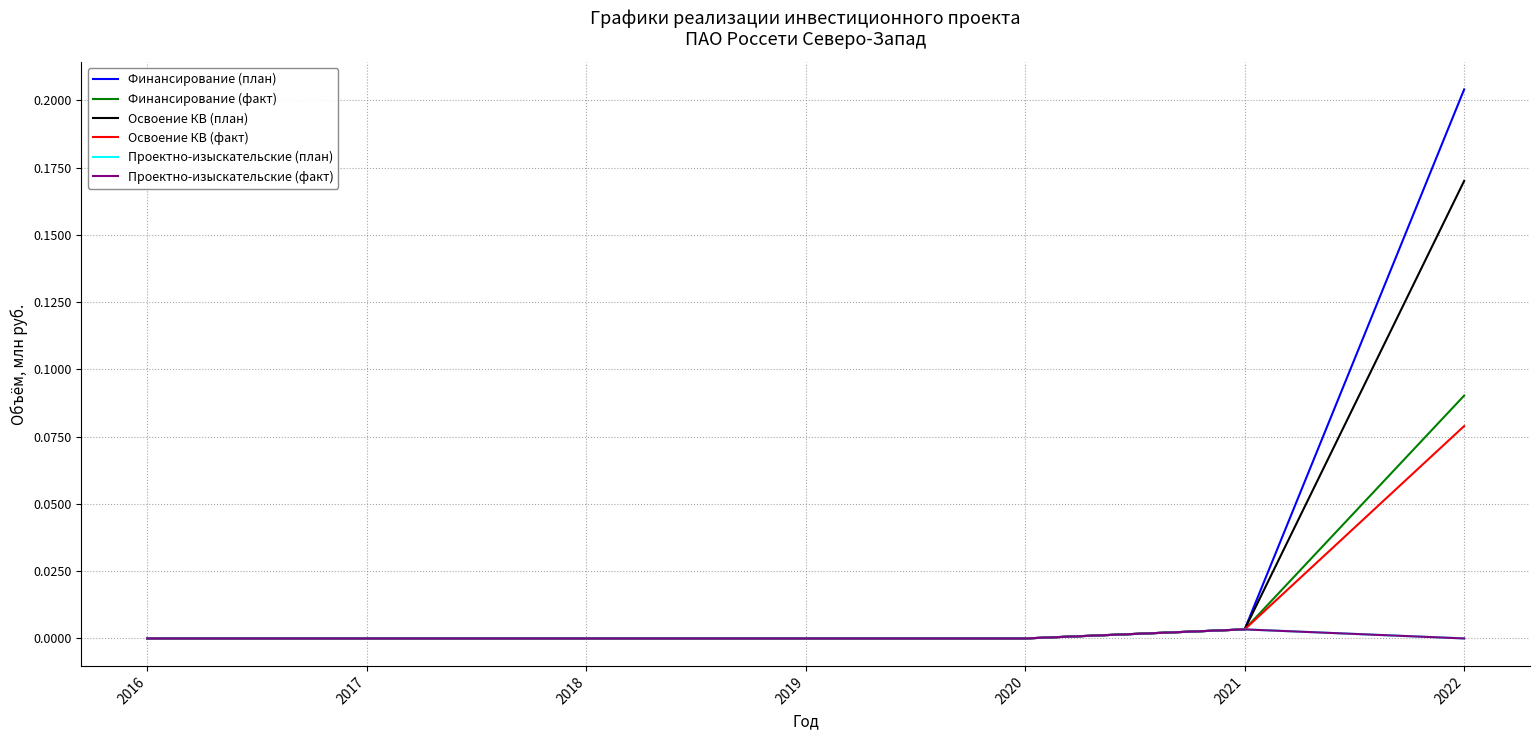

Does the chart display data point markers on the line(s)?

No